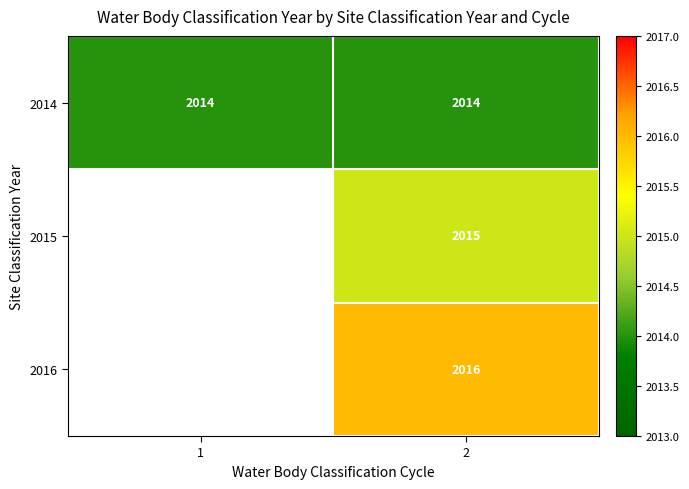

What is the average value of the 2014 series?

2014